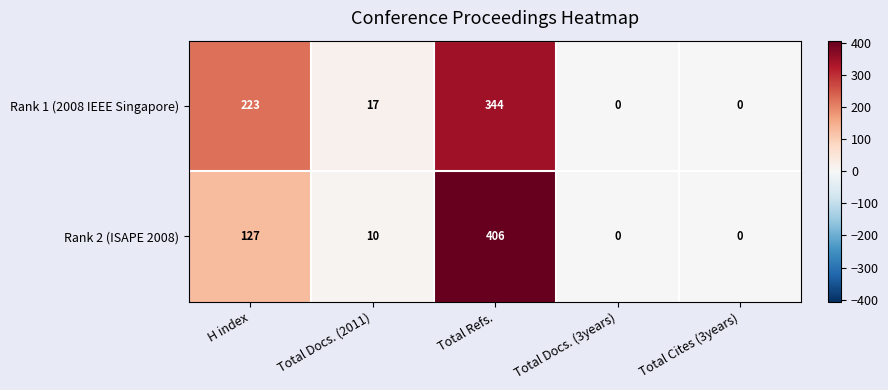

How many categories are shown in the chart?

5